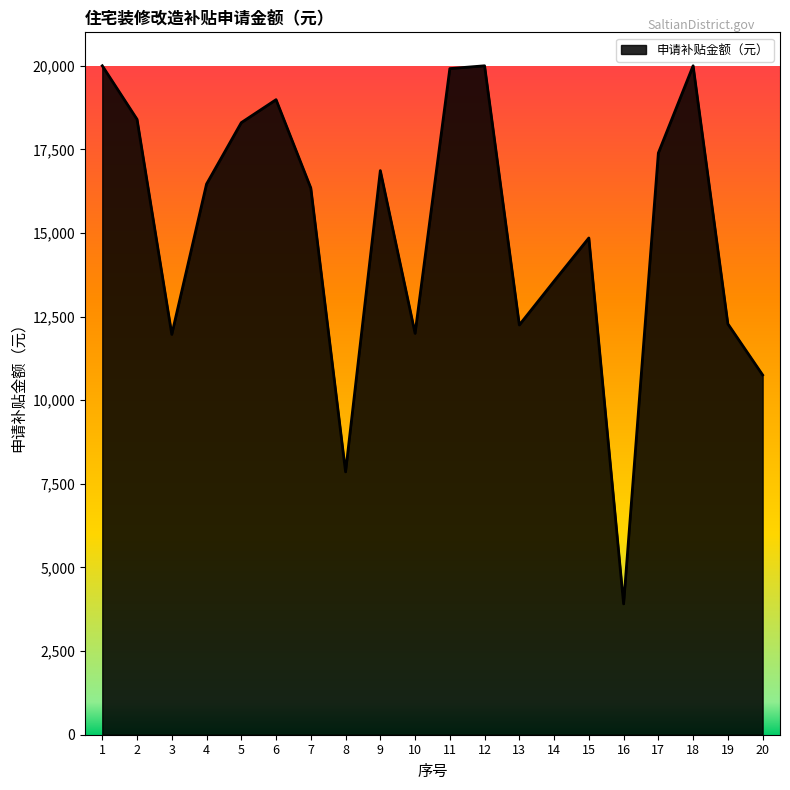

Where is the first local minimum?

3